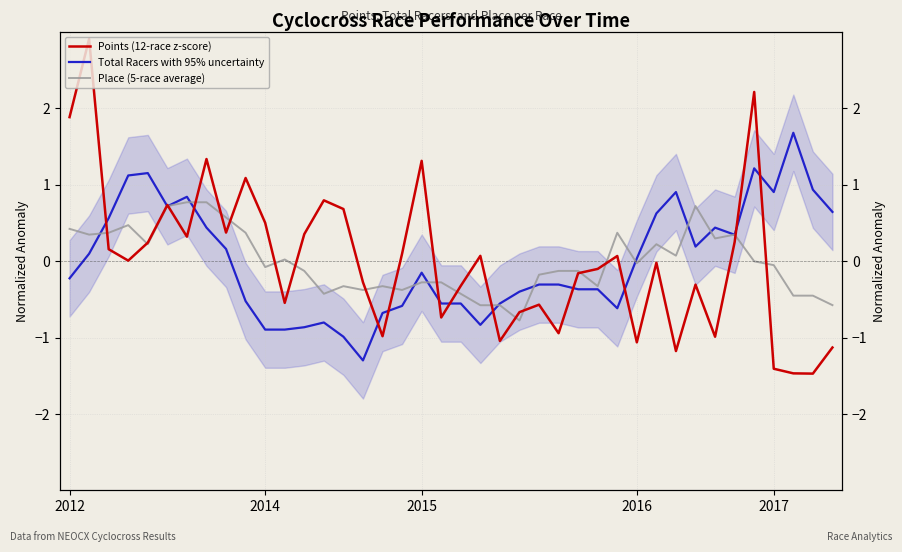

Is this an area chart (filled region under the line)?

No